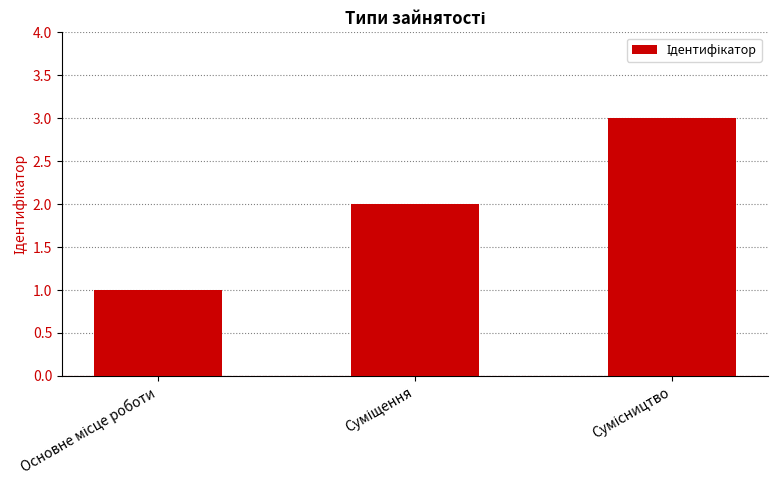

What is the maximum value shown in the chart?

3